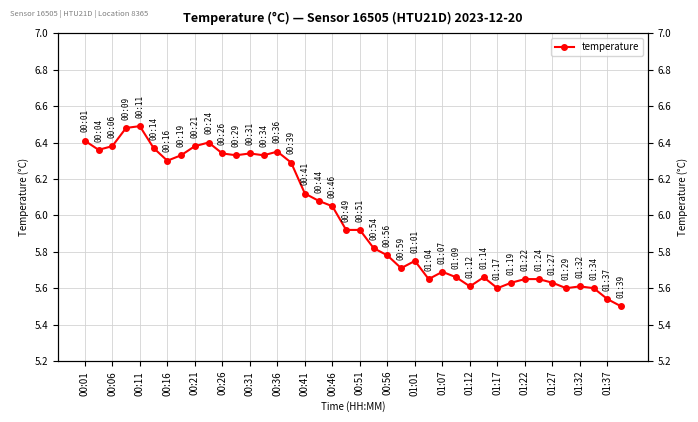

What is the difference between the maximum and second lowest values?

1.0